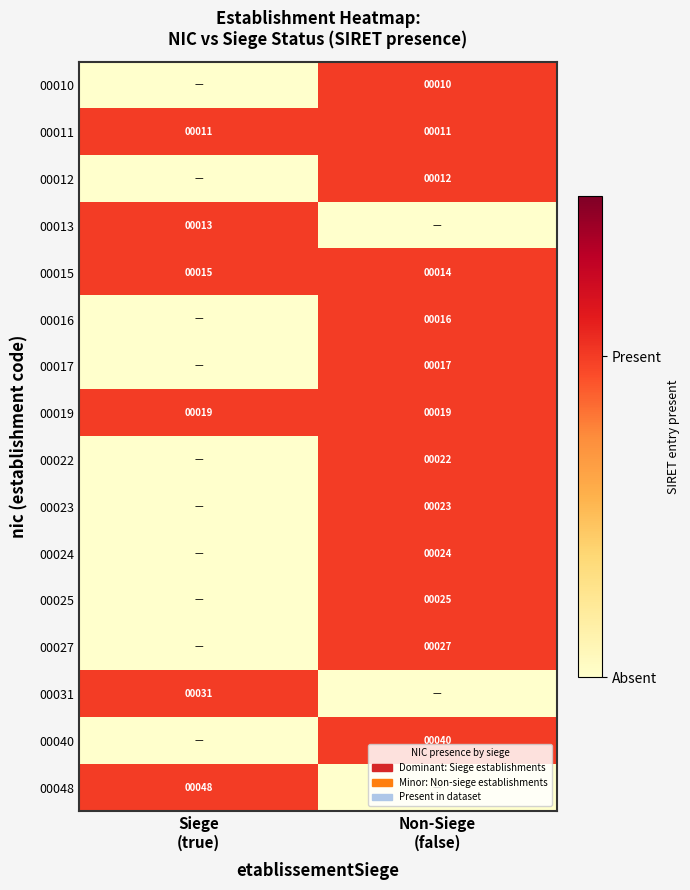

What is the difference between the maximum and minimum values in the 00012 series?

1